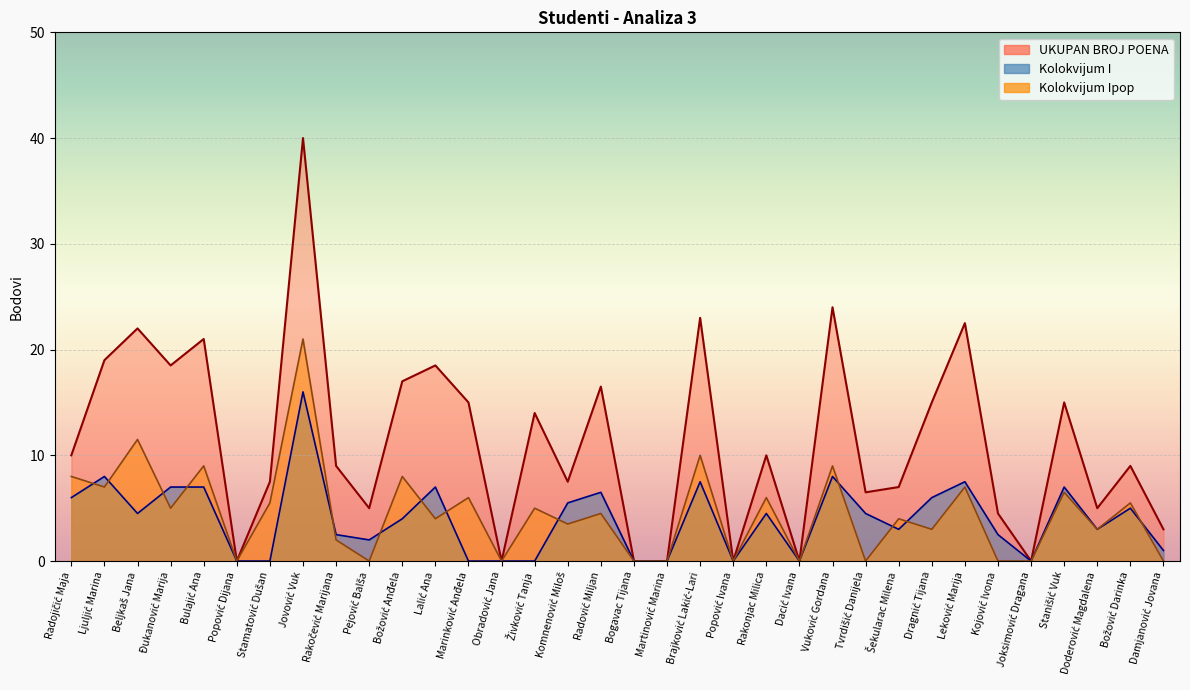

Reading right to left, list all the values displayed in this chart.

UKUPAN BROJ POENA: 3.0	9.0	5.0	15.0	0.0	4.5	22.5	15.0	7.0	6.5	24.0	0.0	10.0	0.0	23.0	0.0	0.0	16.5	7.5	14.0	0.0	15.0	18.5	17.0	5.0	9.0	40.0	7.5	0.0	21.0	18.5	22.0	19.0	10.0
Kolokvijum I: 1.0	5.0	3.0	7.0	0.0	2.5	7.5	6.0	3.0	4.5	8.0	0.0	4.5	0.0	7.5	0.0	0.0	6.5	5.5	0.0	0.0	0.0	7.0	4.0	2.0	2.5	16.0	0.0	0.0	7.0	7.0	4.5	8.0	6.0
Kolokvijum Ipop: 0.0	5.5	3.0	6.5	0.0	0.0	7.0	3.0	4.0	0.0	9.0	0.0	6.0	0.0	10.0	0.0	0.0	4.5	3.5	5.0	0.0	6.0	4.0	8.0	0.0	2.0	21.0	5.5	0.0	9.0	5.0	11.5	7.0	8.0